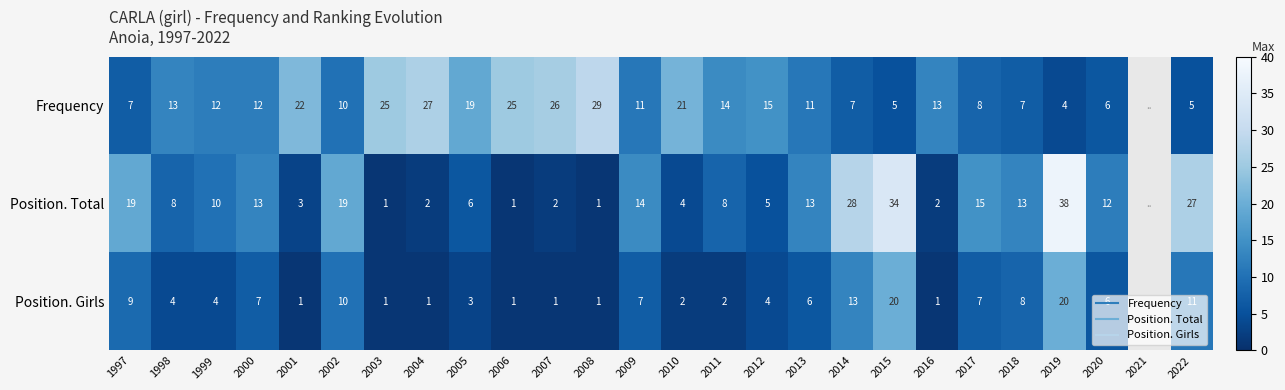

What is the greatest value displayed?

38.0